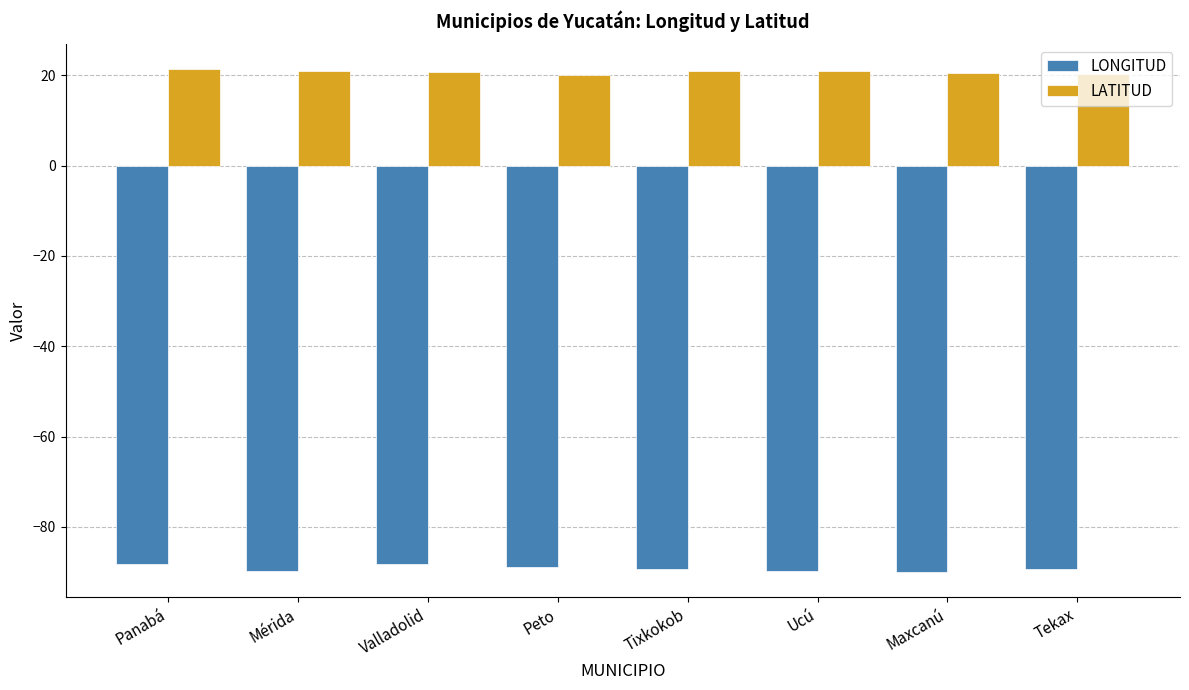

What is the approximate value of LATITUD at Valladolid?

20.7